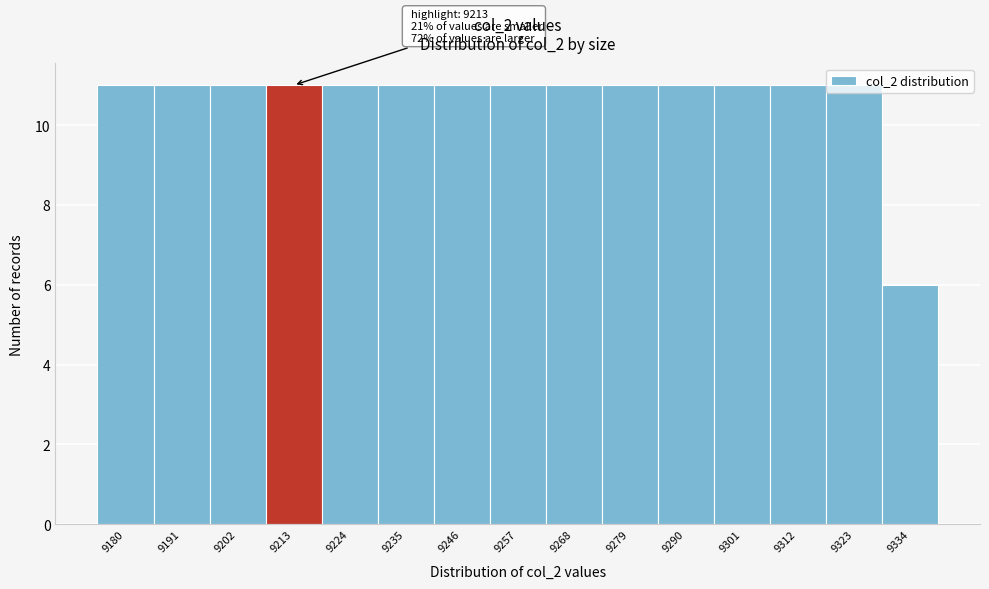

What is the sum of all values?

160